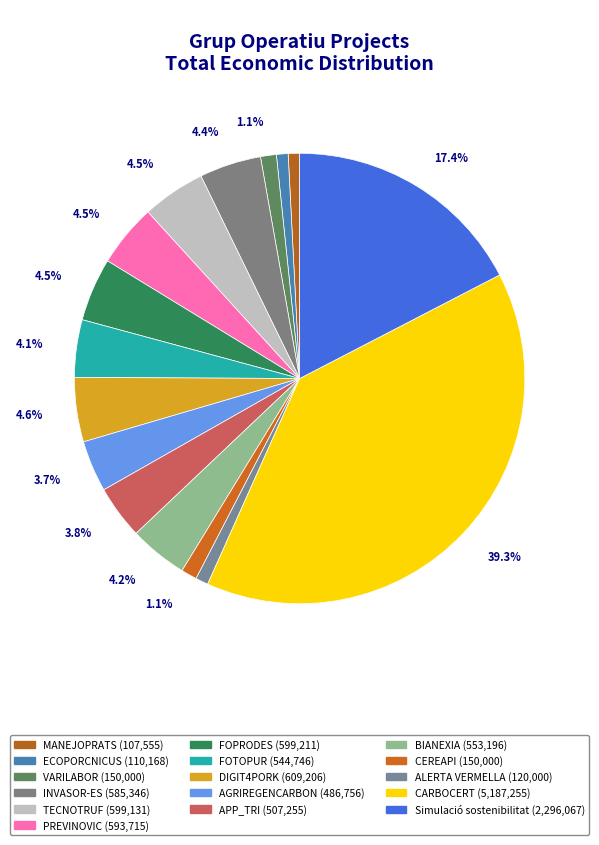

To the nearest percent, what portion does DIGIT4PORK represent?

5%